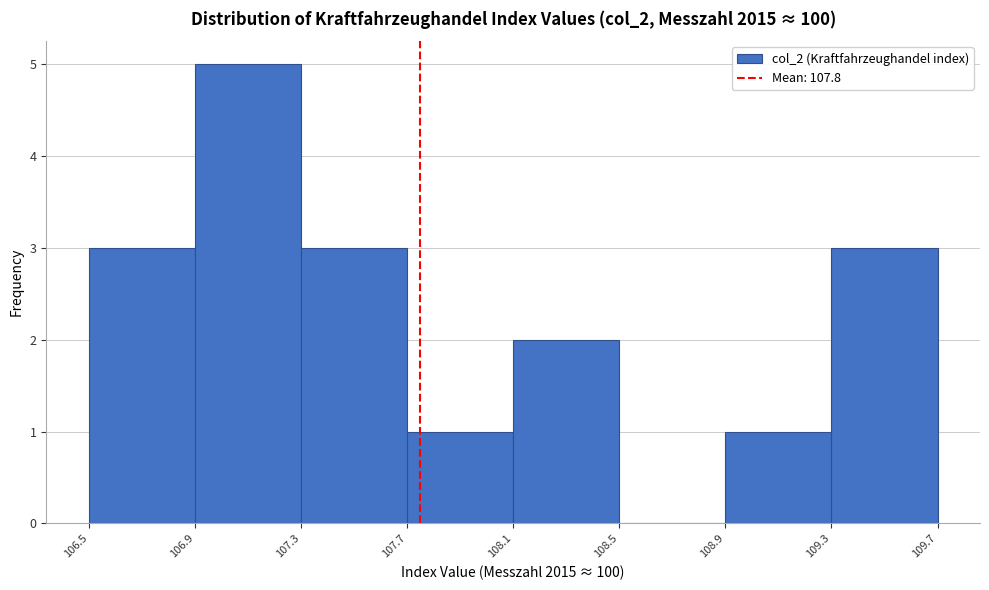

Reading left to right, list every bar in this chart as the range it spans on the x-axis followed by its height. The values are not printed on the chart, so give them approximately, as read against the axis.

106.5 to 106.9: 3
106.9 to 107.3: 5
107.3 to 107.7: 3
107.7 to 108.1: 1
108.1 to 108.5: 2
108.5 to 108.9: 0
108.9 to 109.3: 1
109.3 to 109.7: 3